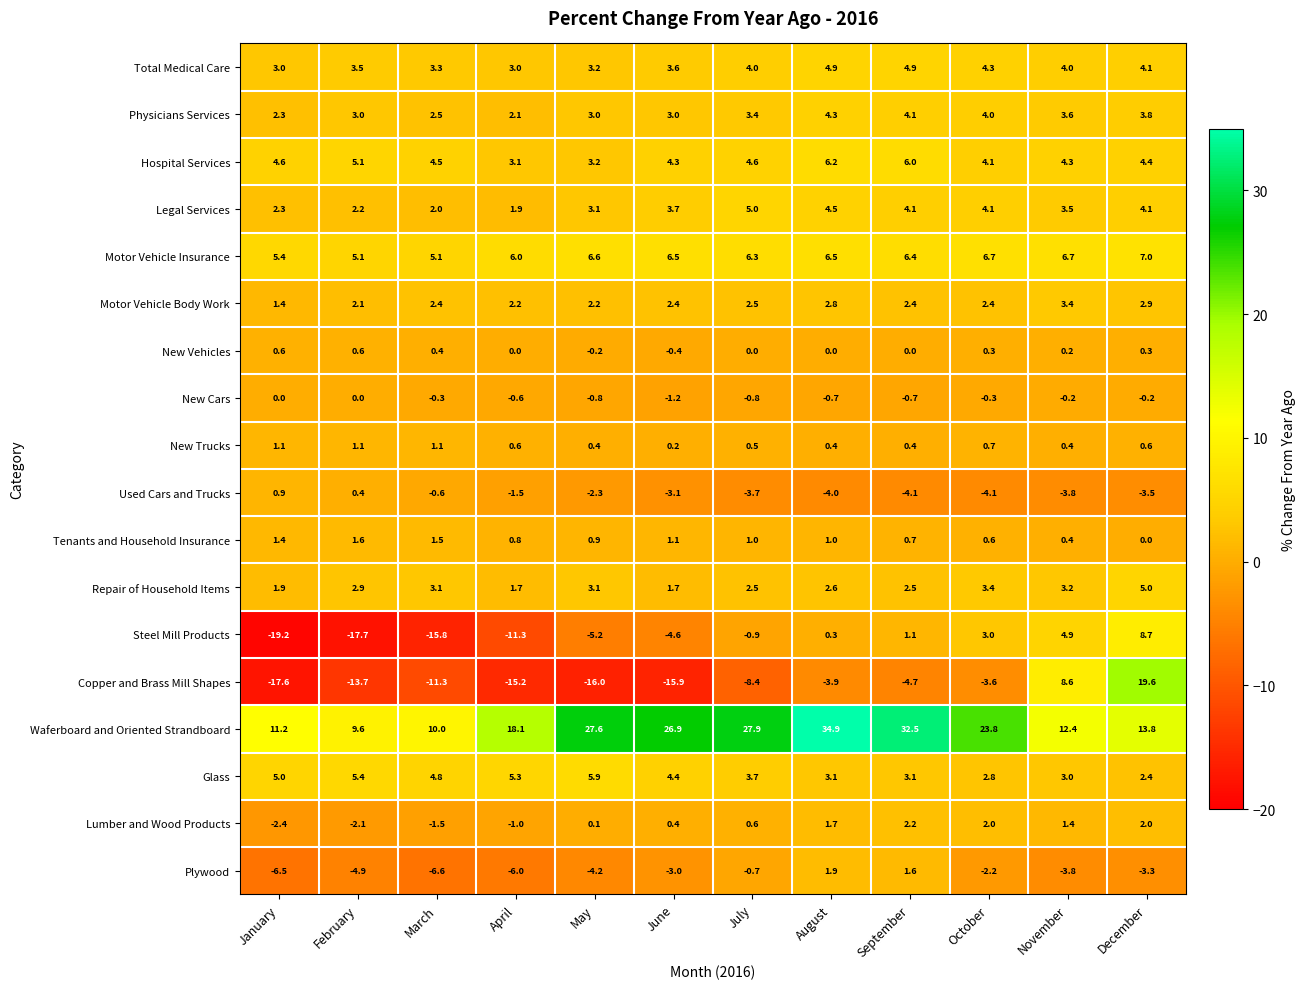

What is the smallest value displayed?

-19.2